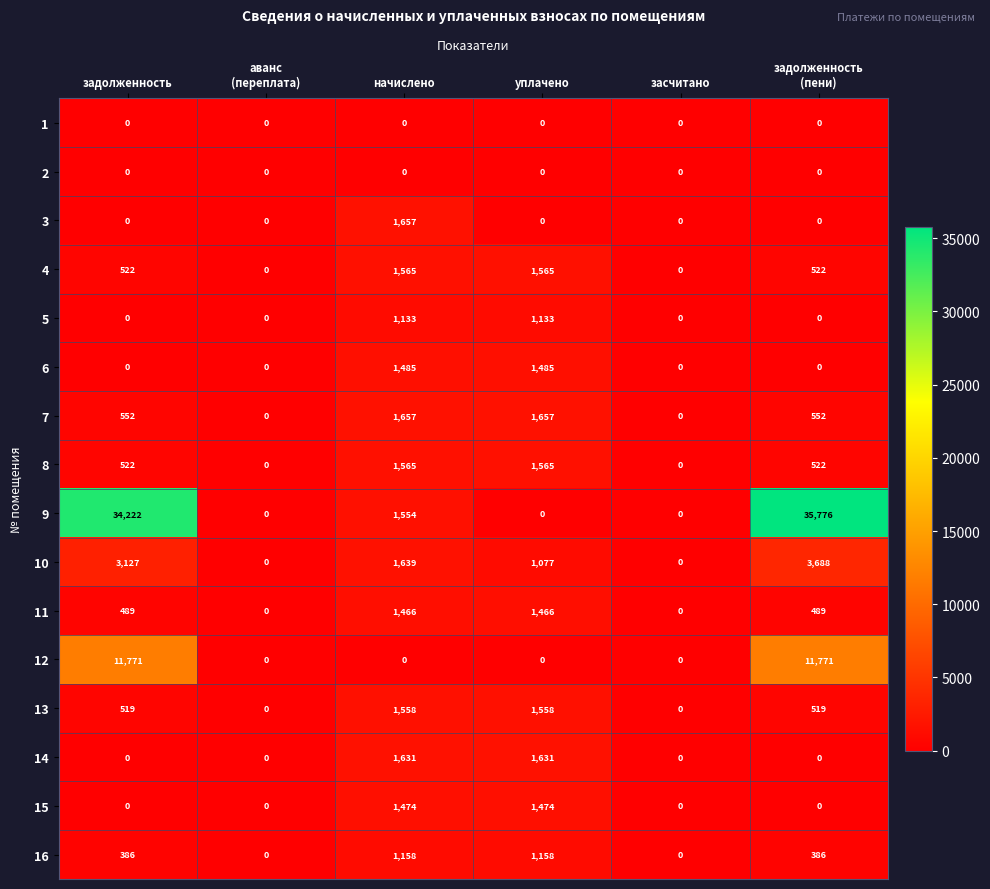

The 6 series shows -856 at засчитано. True or false?

False